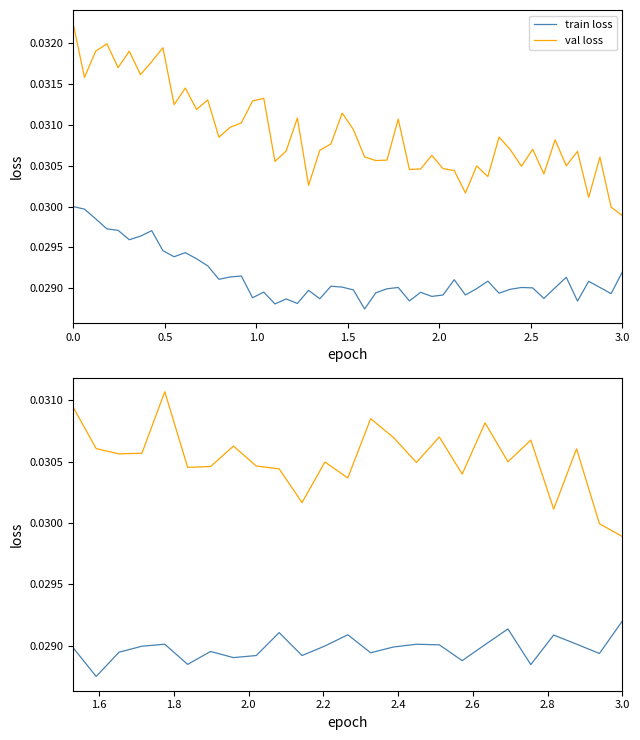

Which series has the largest total across all categories?

val loss